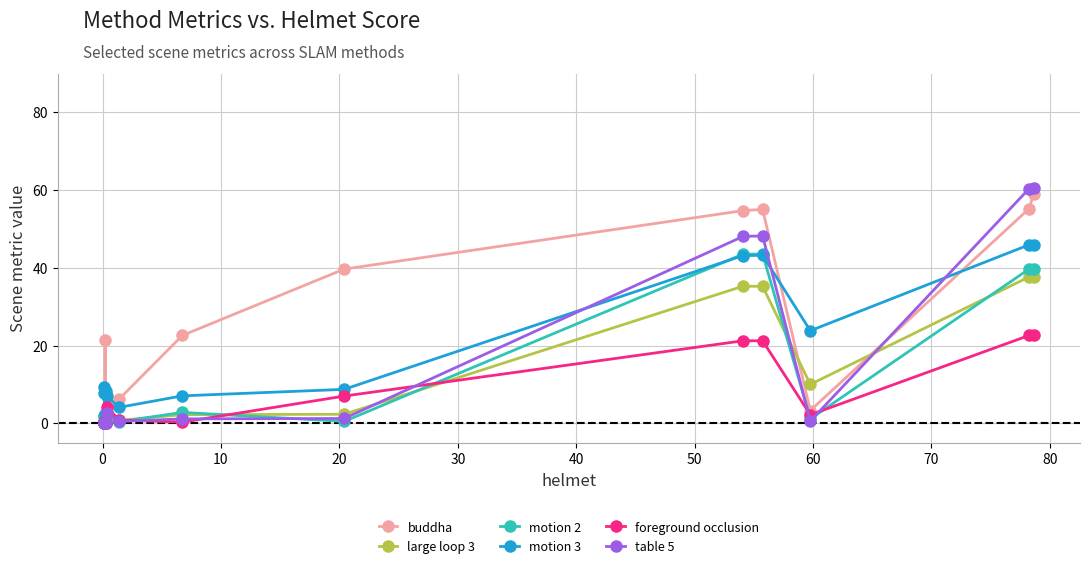

True or false: table 5 has more than 2 interior local peaks.

True